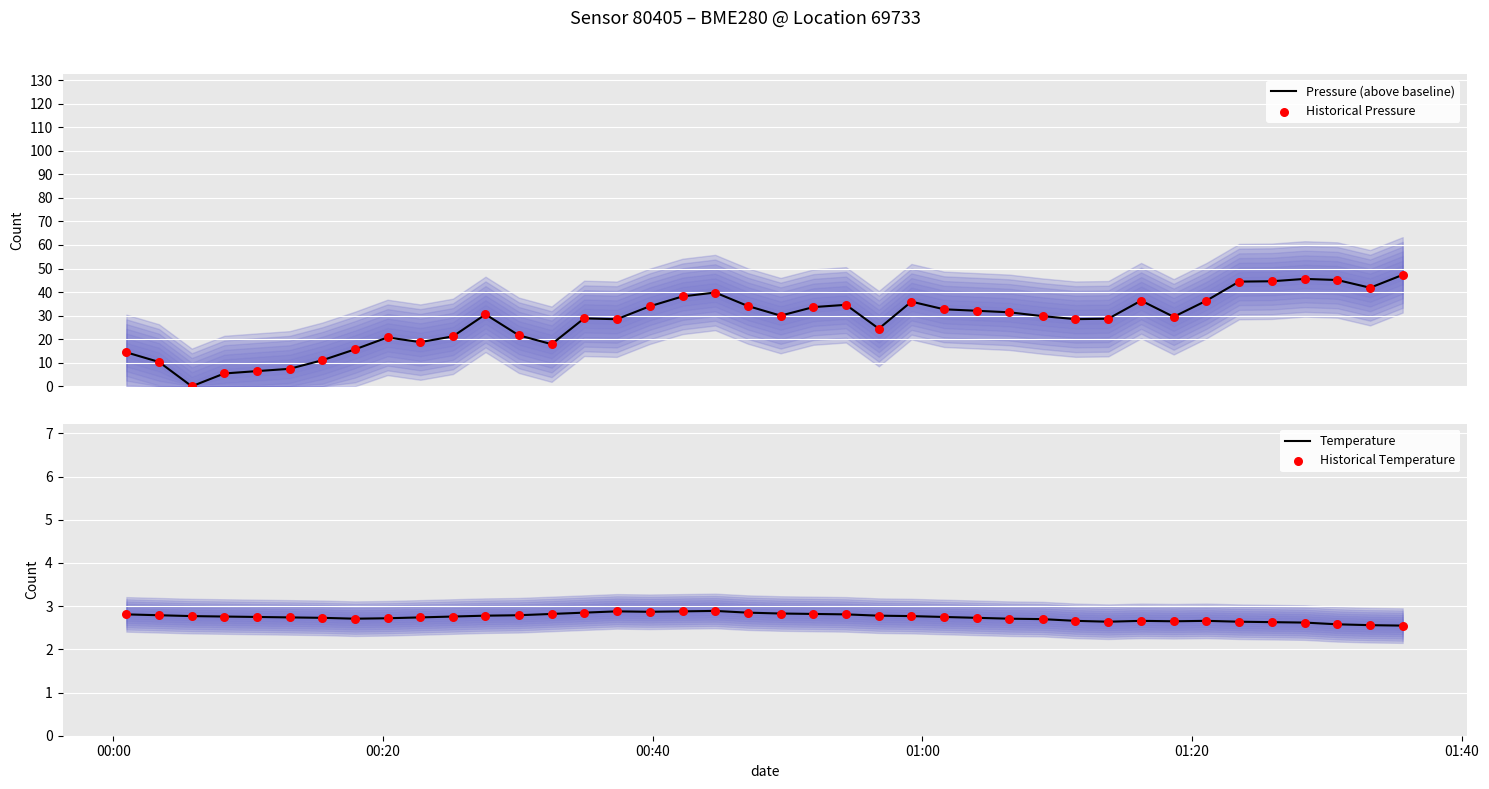

Which series contains the lowest Y value?

Pressure (above baseline)